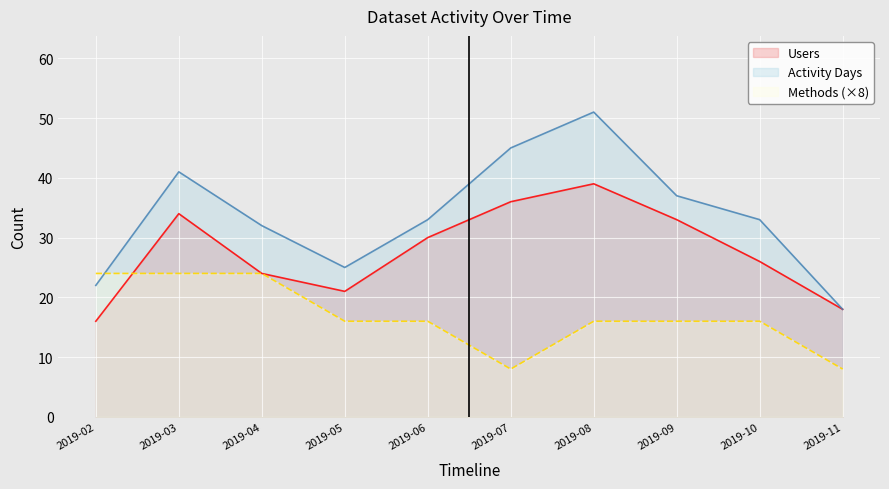

At which category is the sum across all series the highest?

2019-08